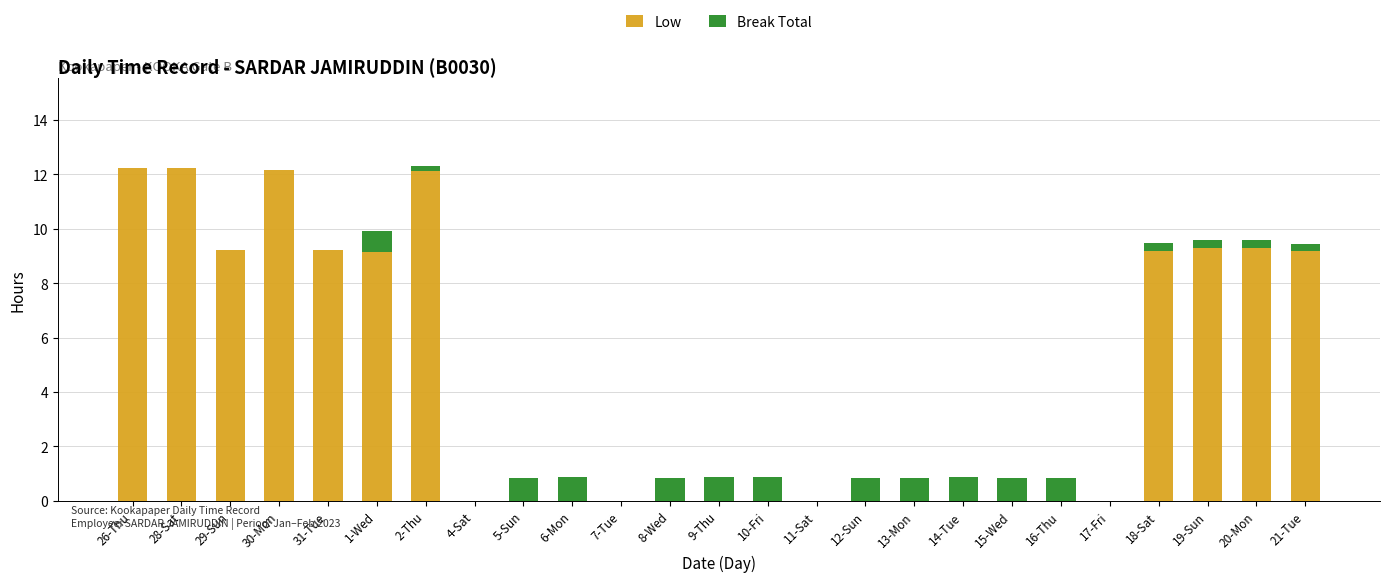

The Low series shows 1.9 at 21-Tue. True or false?

False